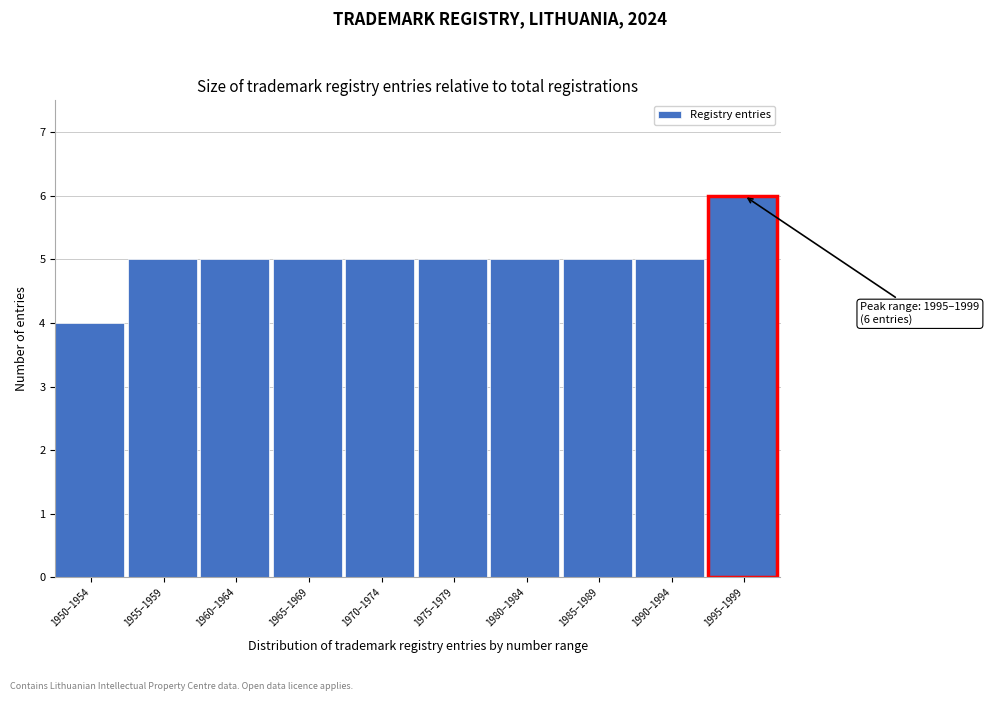

Reading left to right, transcribe all the data shown in this chart.

4	5	5	5	5	5	5	5	5	6